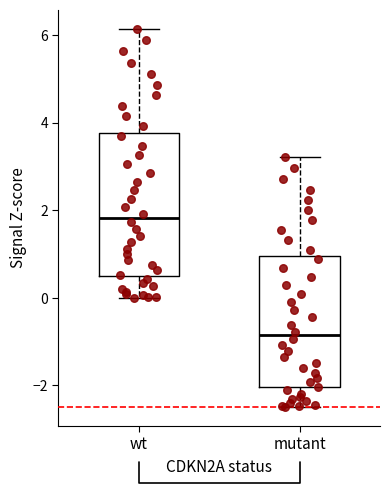

Reading left to right, read every box against the y-axis: the position of its median line, the range the box covers, and the ends of its whiskers. The values are not printed on the chart, so give them approximately, as read against the axis.

wt: median 1.8, box 0.4 to 3.8, whiskers 0.0 to 6.2
mutant: median -0.8, box -2.0 to 1.0, whiskers -2.4 to 3.2